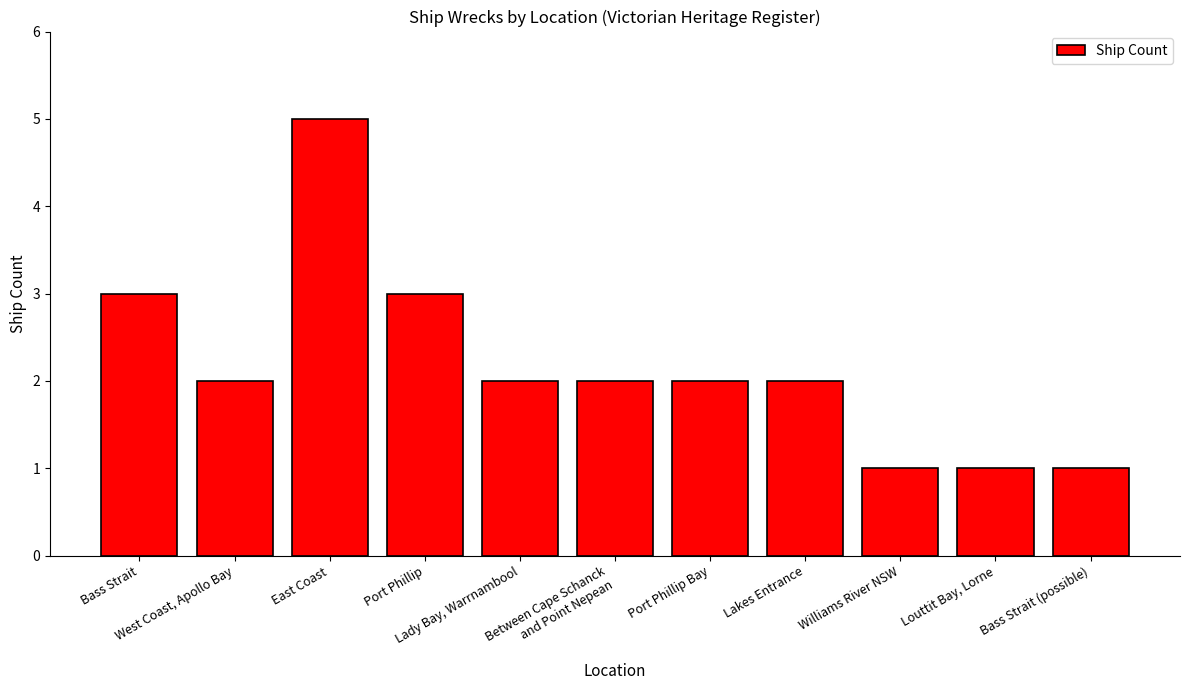

How many bars are there in total?

11